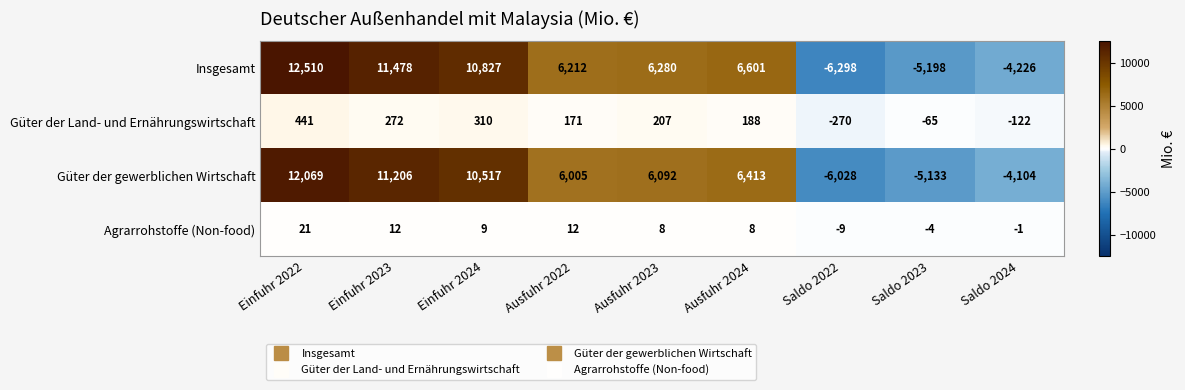

What is the sum of the Güter der gewerblichen Wirtschaft values at Einfuhr 2024 and Einfuhr 2022?

22586